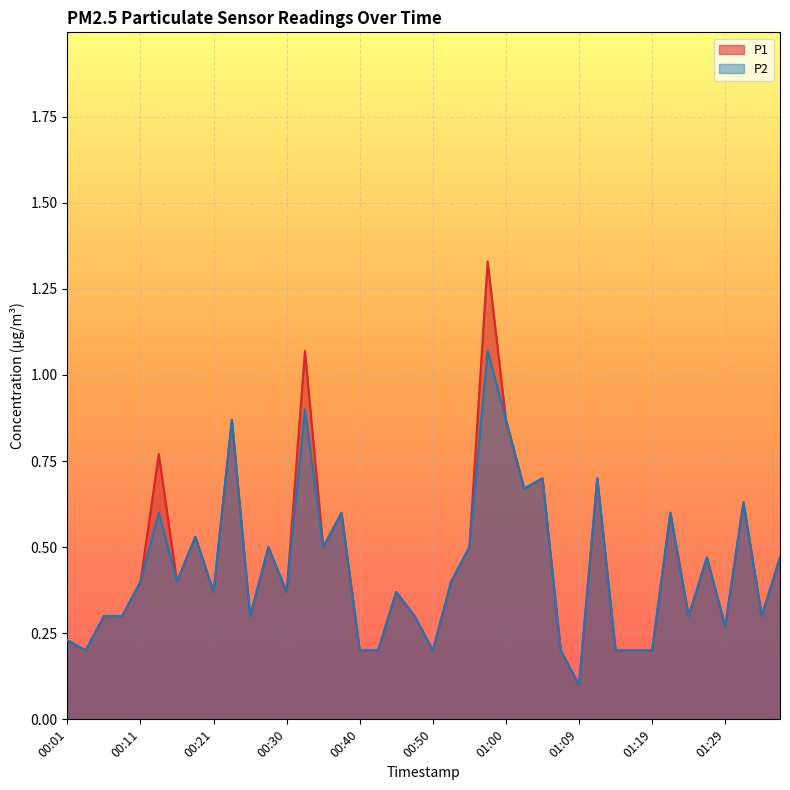

The value of P2 at 01:22 is 0.3. True or false?

False